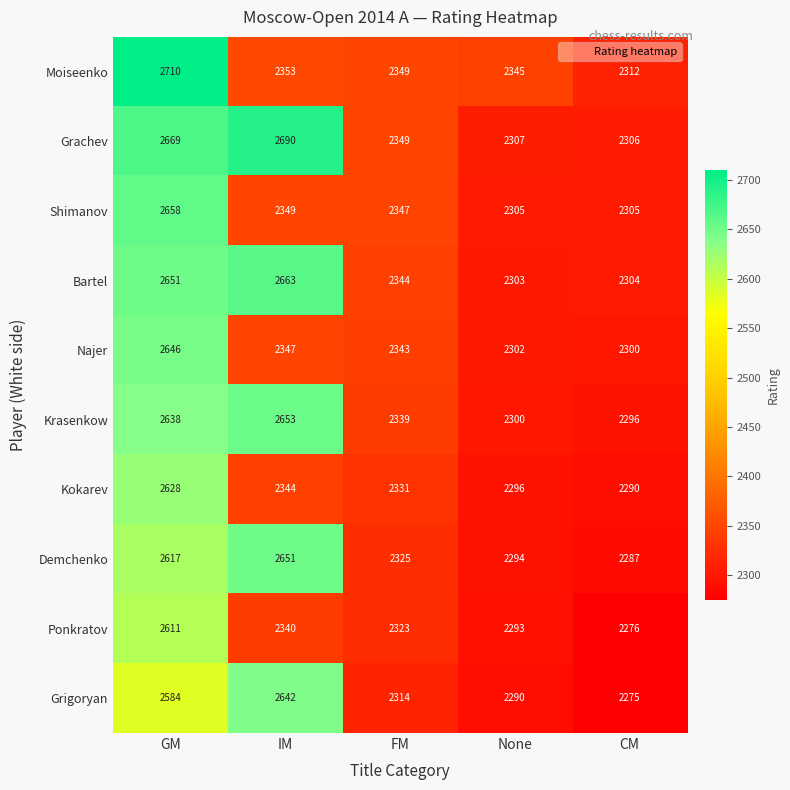

What is the smallest value displayed?

2275